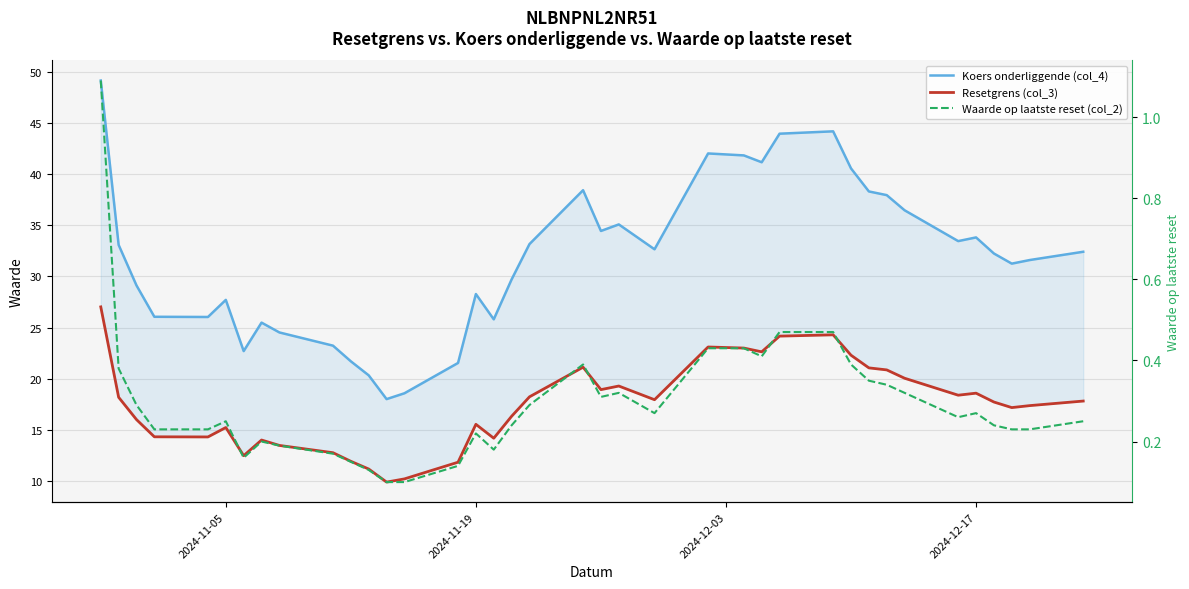

List the series in order of their overall mean, highest first.

Koers onderliggende (col_4), Resetgrens (col_3), Waarde op laatste reset (col_2)